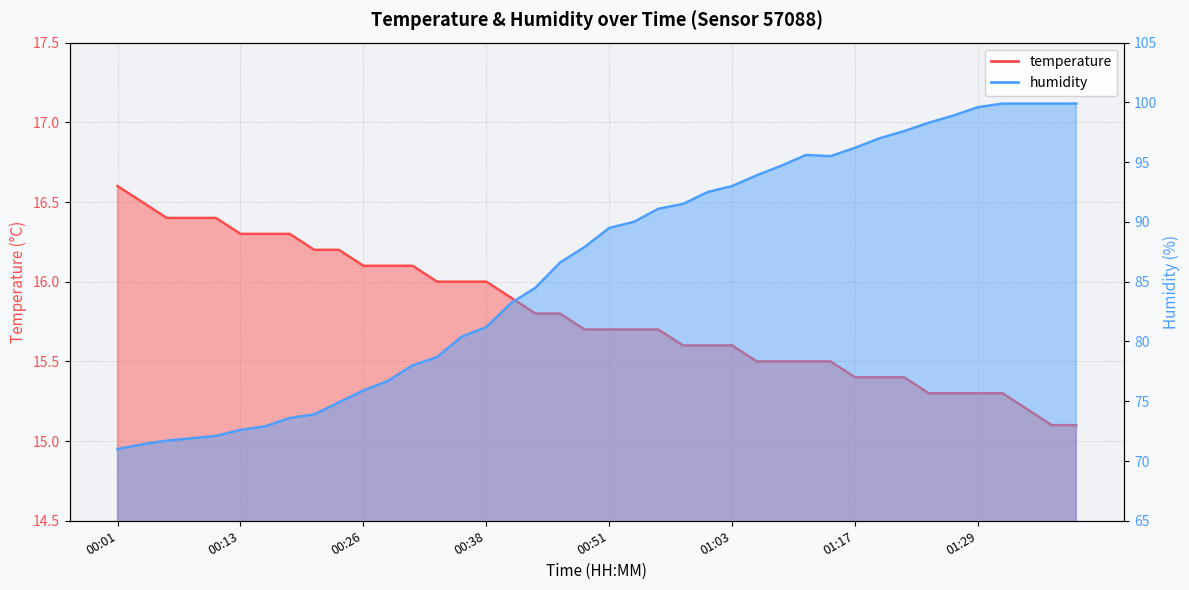

What is the difference between the highest and lowest values at 00:48?

72.2